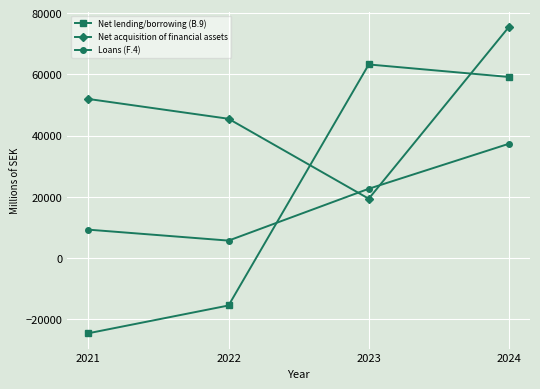

Rank the series at 2022 from lowest to highest value.

Net lending/borrowing (B.9), Loans (F.4), Net acquisition of financial assets